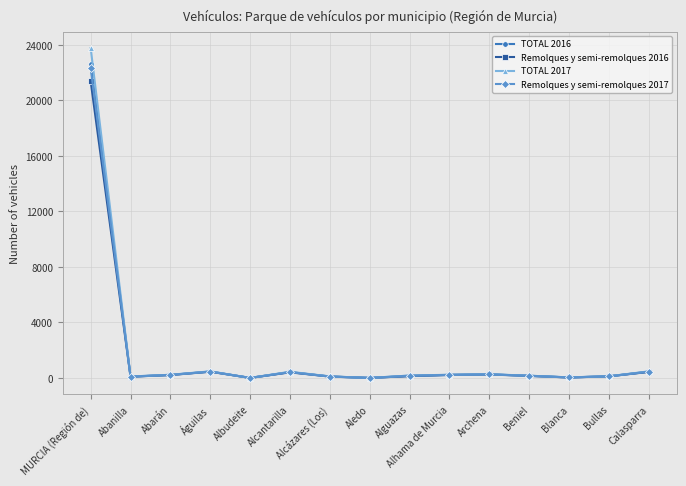

What is the spread (max minus min) of values at Bullas?

6